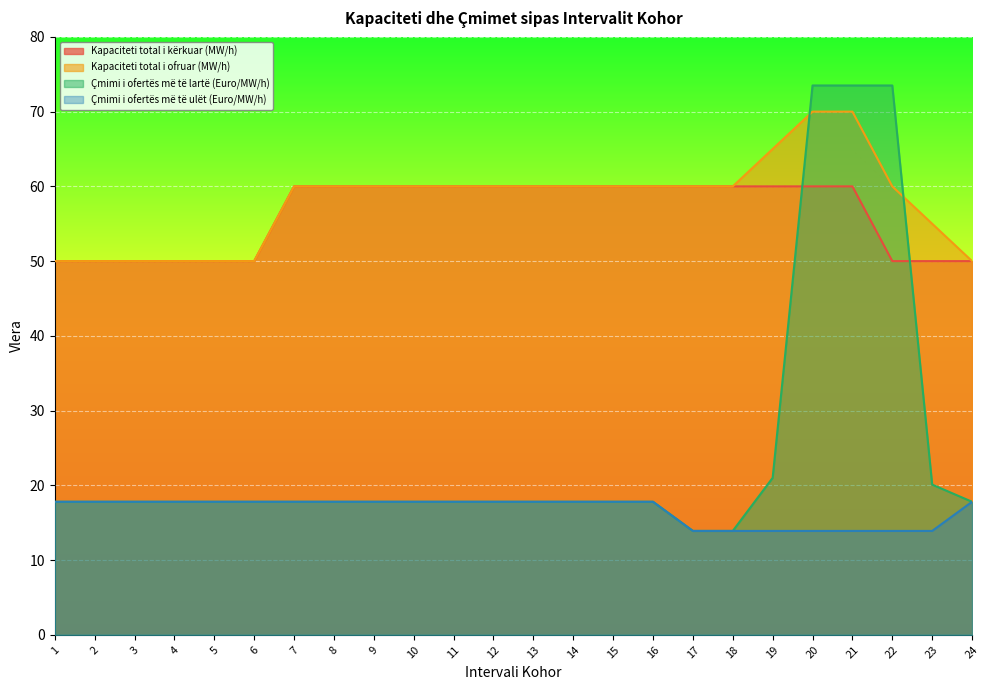

At which label does Kapaciteti total i kërkuar (MW/h) reach its peak?

7